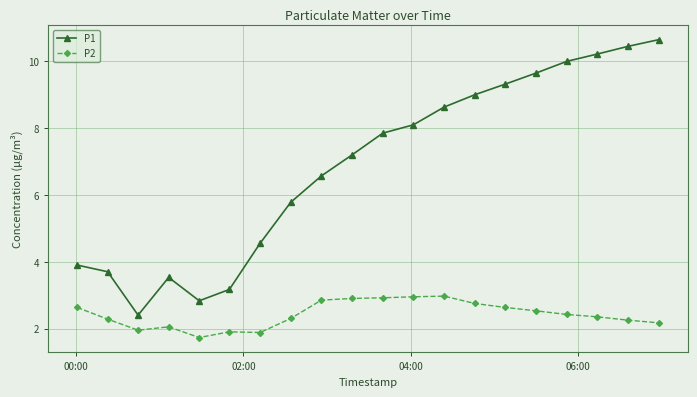

Which series has the largest range (max minus min)?

P1